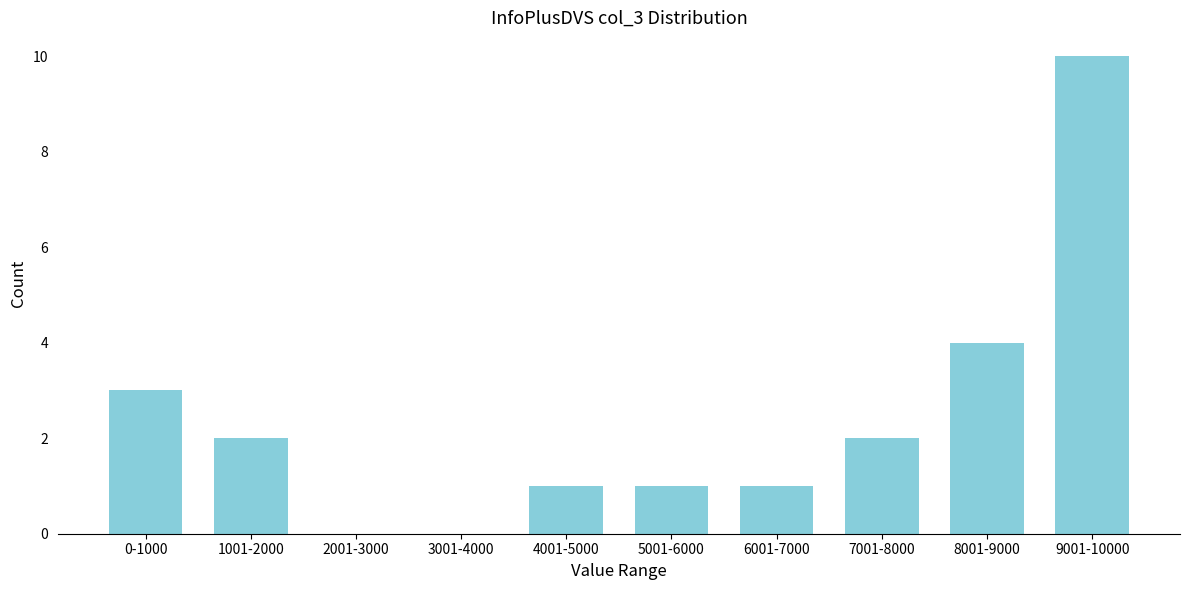

Reading left to right, transcribe all the data shown in this chart.

0-1000=3	1001-2000=2	2001-3000=0	3001-4000=0	4001-5000=1	5001-6000=1	6001-7000=1	7001-8000=2	8001-9000=4	9001-10000=10